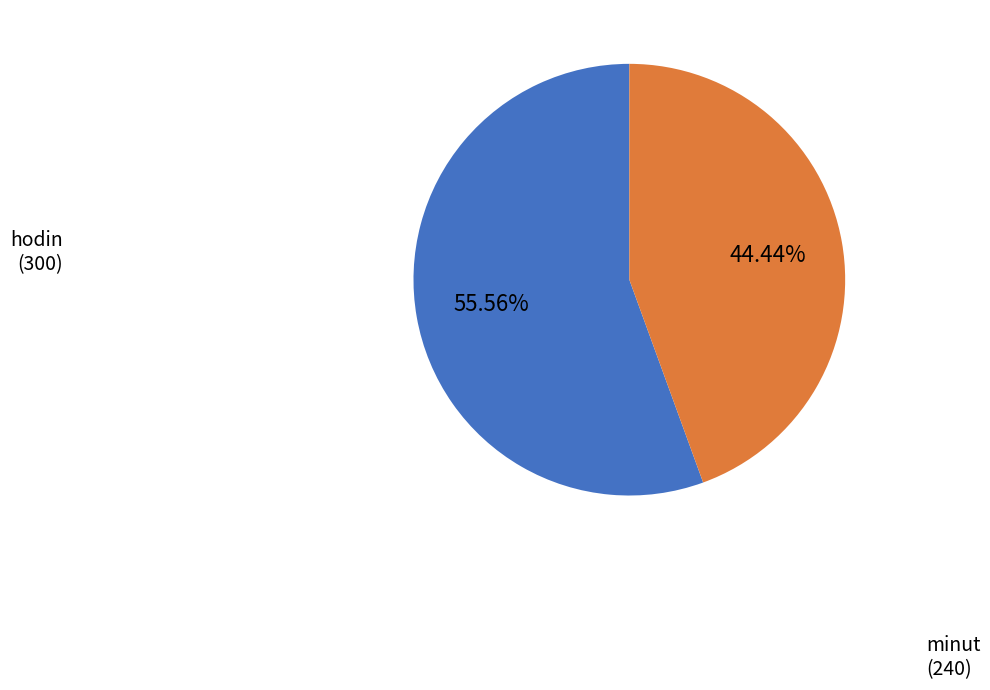

Between hodin (300) and minut (240), which is larger?

hodin (300)